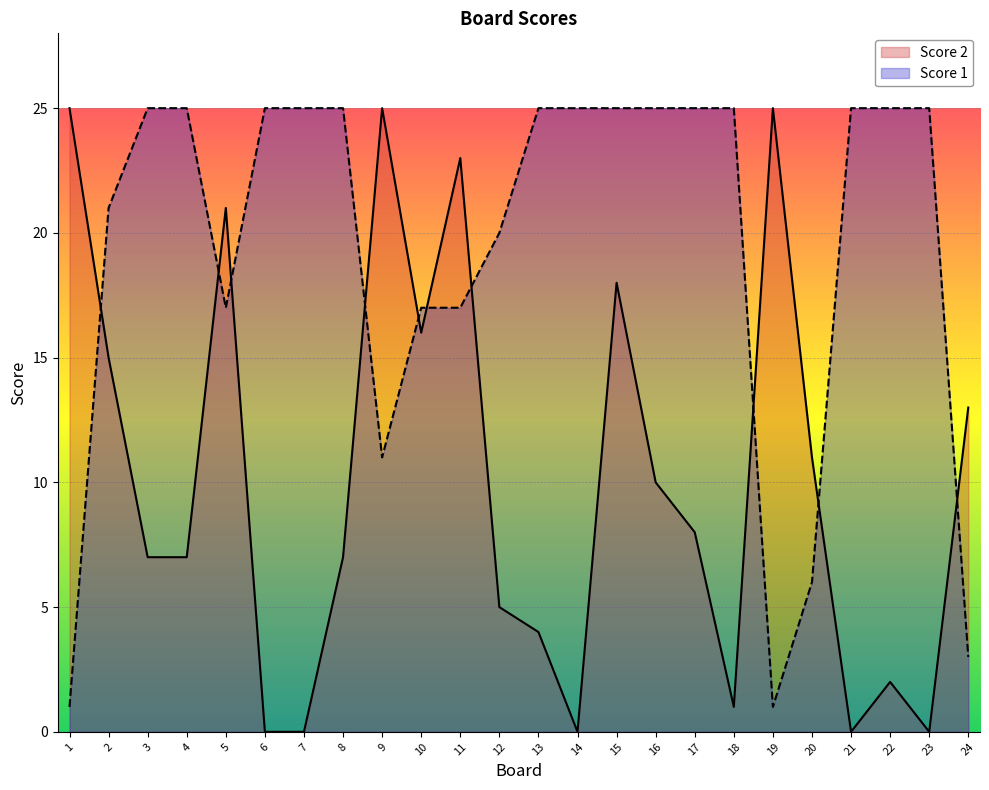

List the series in order of their overall mean, highest first.

Score 1, Score 2